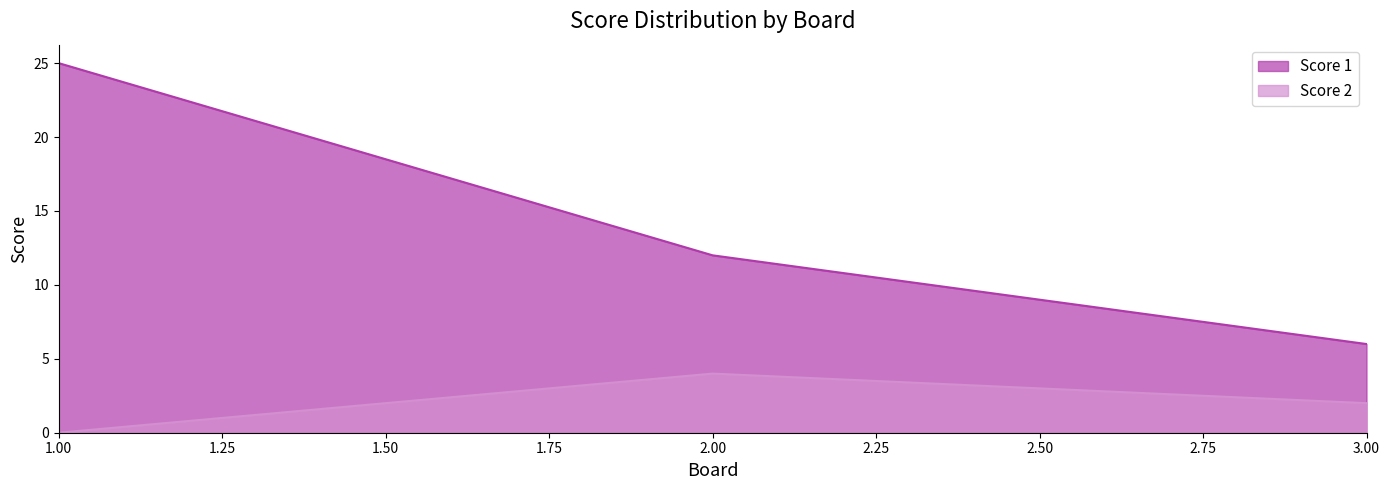

Does the chart have visible grid lines?

No